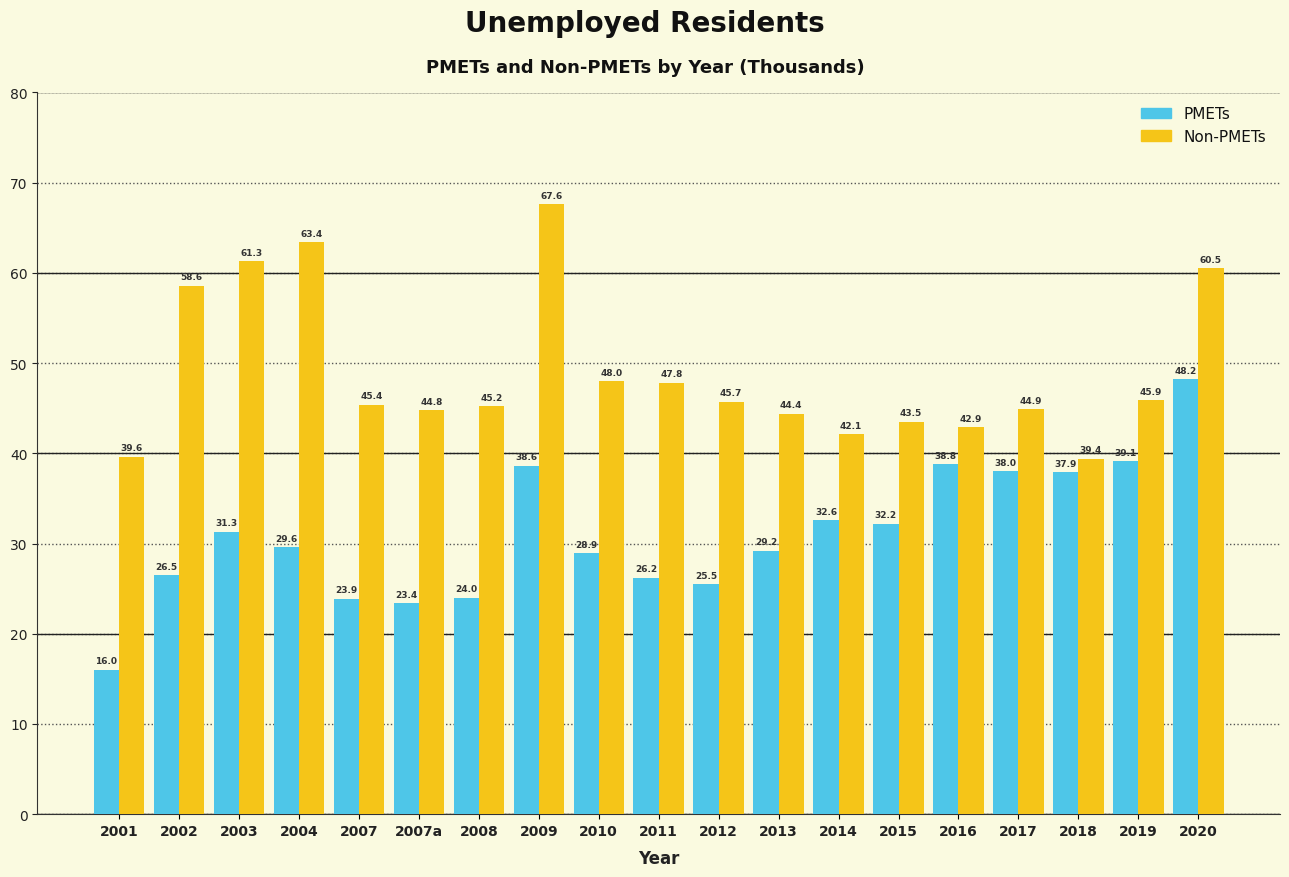

Reading left to right, what are all the values shown in this chart?

PMETs: 16.0	26.5	31.3	29.6	23.9	23.4	24.0	38.6	28.9	26.2	25.5	29.2	32.6	32.2	38.8	38.0	37.9	39.1	48.2
Non-PMETs: 39.6	58.6	61.3	63.4	45.4	44.8	45.2	67.6	48.0	47.8	45.7	44.4	42.1	43.5	42.9	44.9	39.4	45.9	60.5